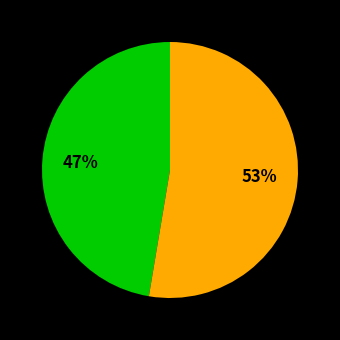

Is there a majority slice in this chart?

Yes